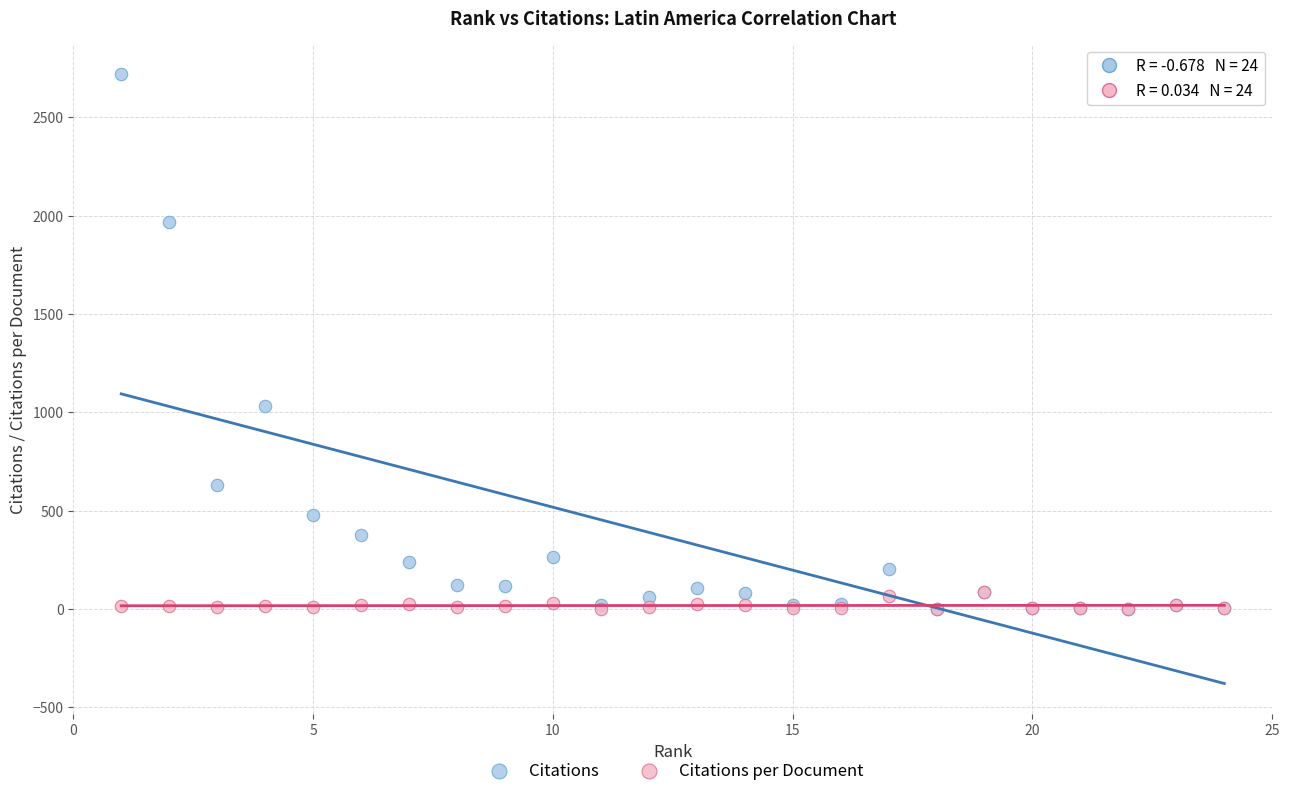

Across all series, what Y value is closest to 1359?

1035.0